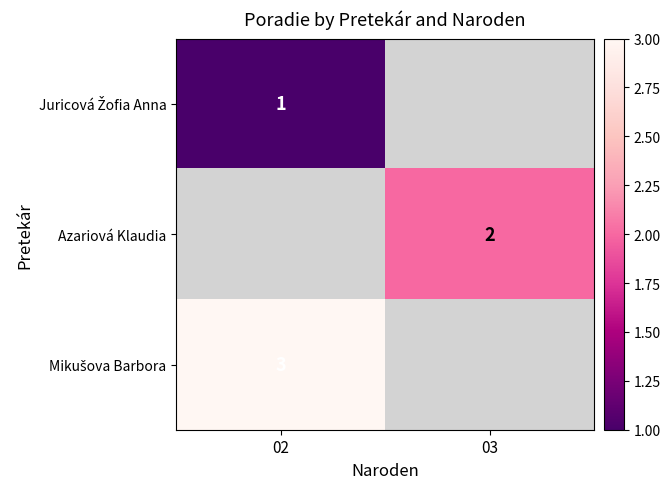

At how many categories does at least one series exceed 1?

2